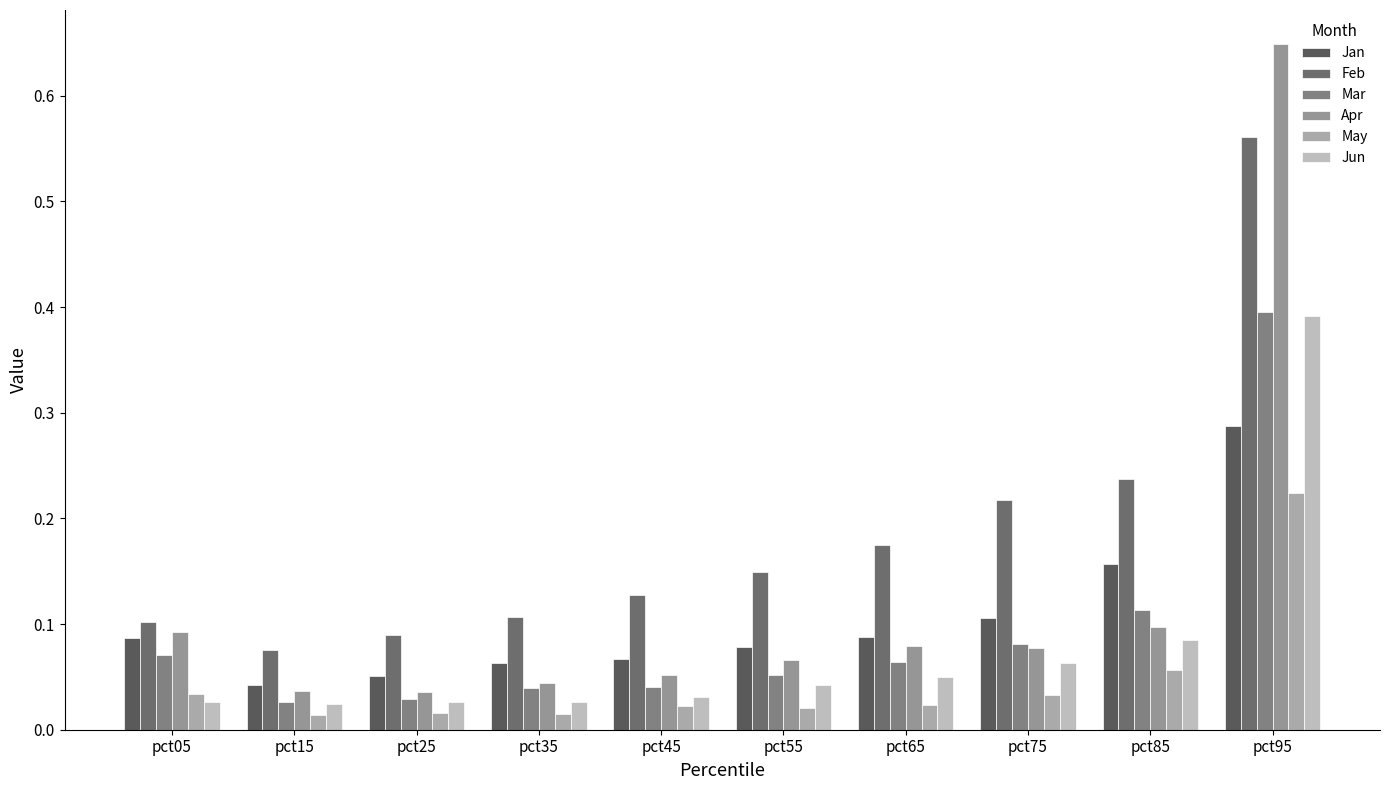

At how many categories does at least one series exceed 0?

10